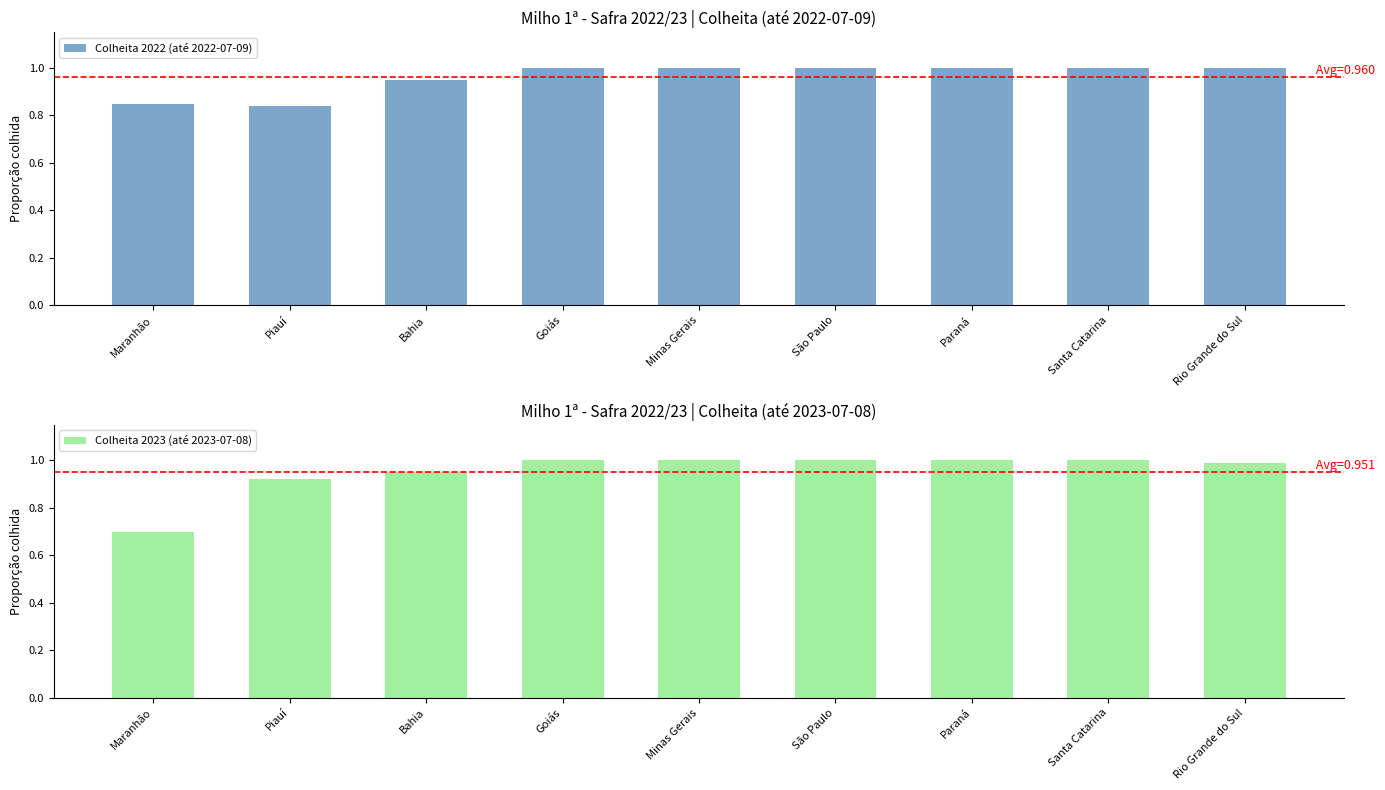

Count the number of categories in the chart.

9